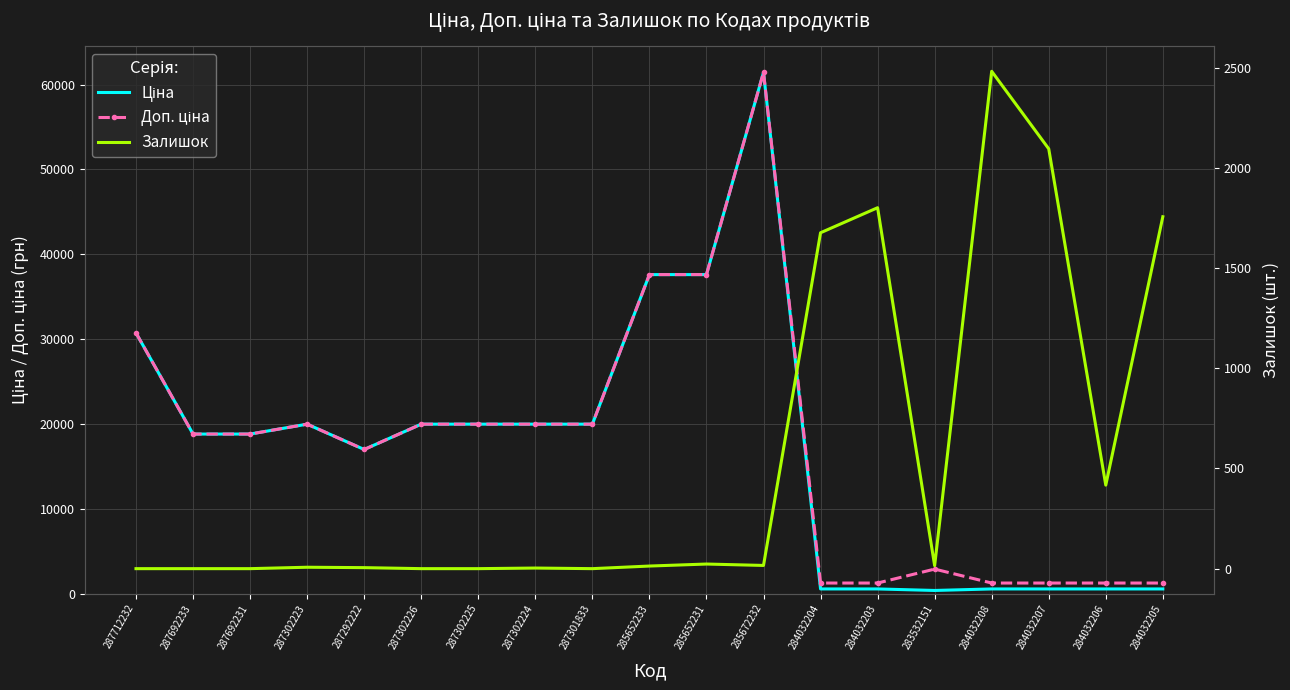

Which label corresponds to the smallest value in the chart?

287712232